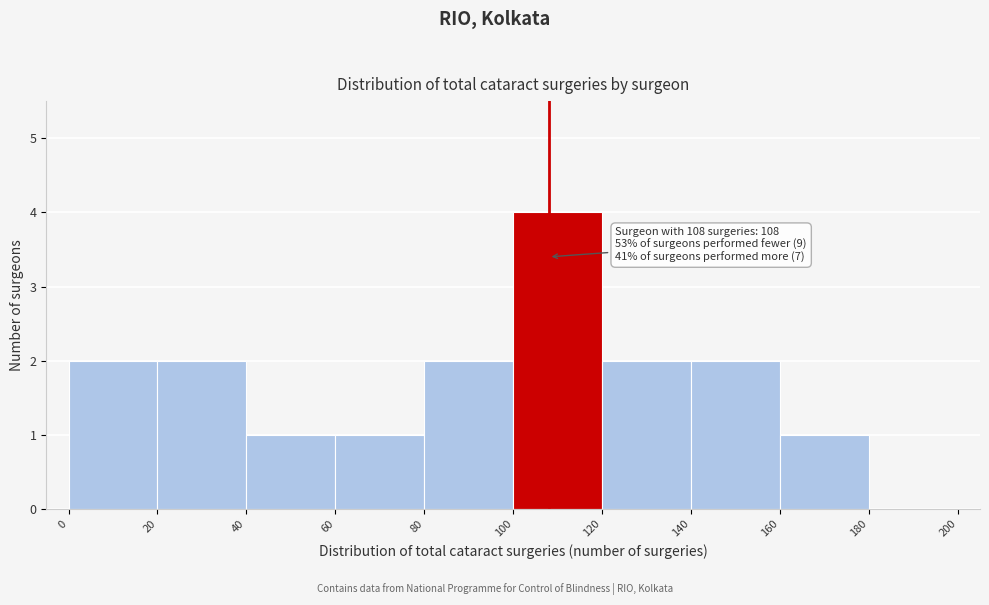

Over which range of the x-axis is the bar tallest?

100 to 120